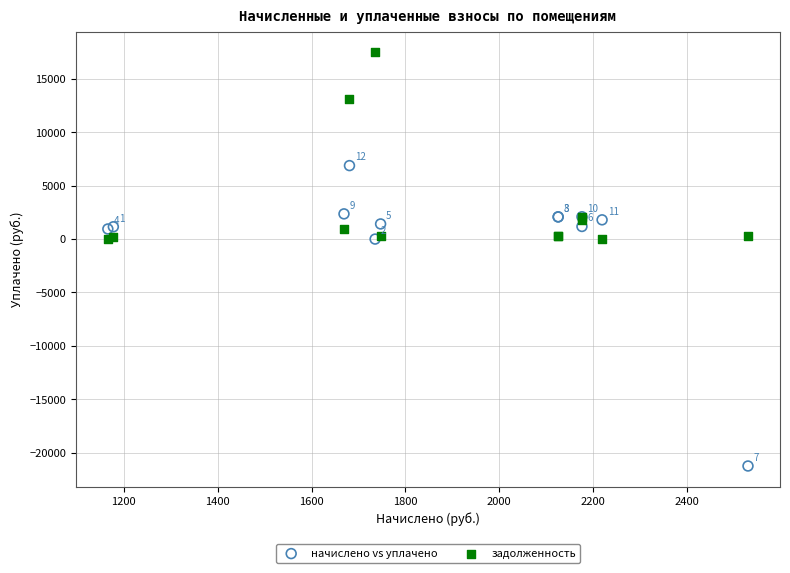

Which series reaches the maximum Y coordinate?

задолженность